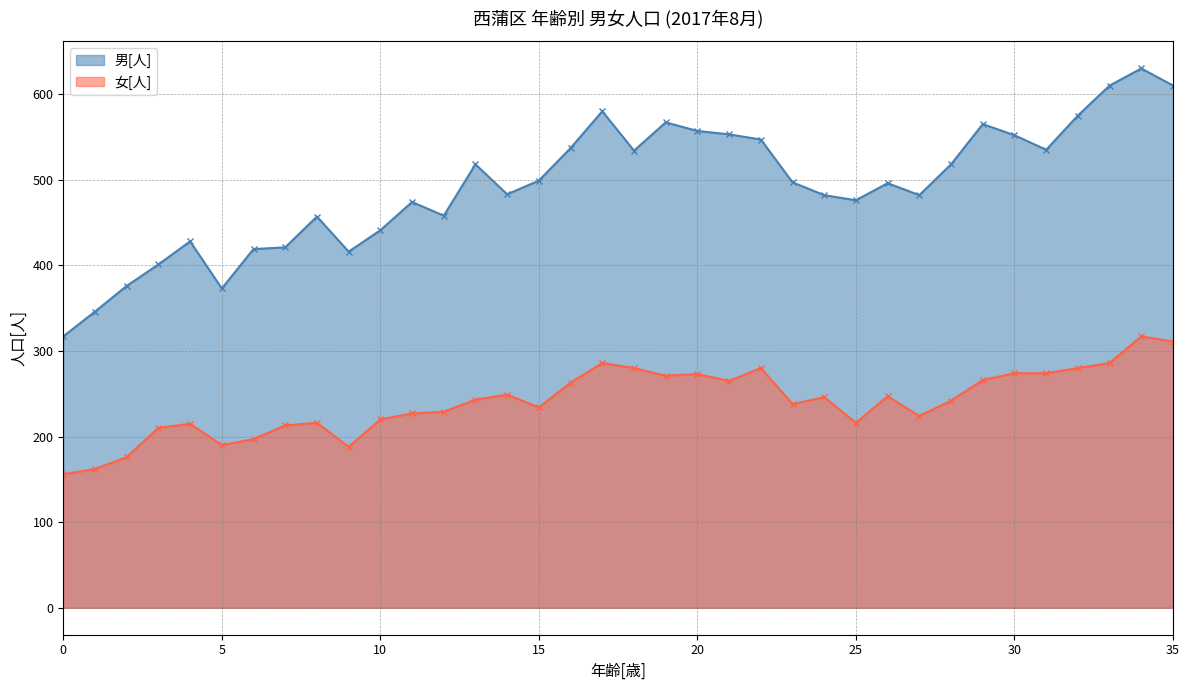

In 男[人], how many points are lower than both neighbors (excluding endpoints)?

8